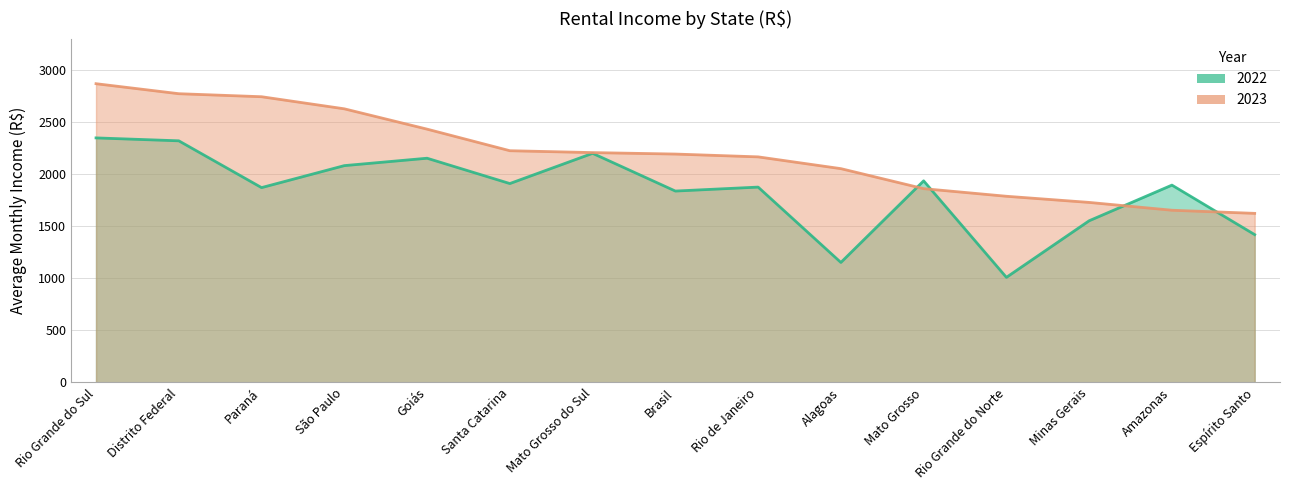

What is the maximum value shown in the chart?

2866